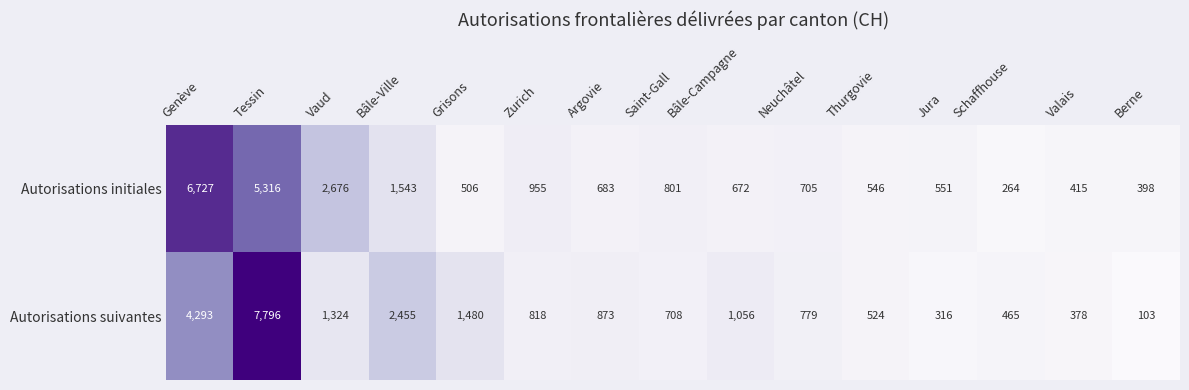

Which series has the largest range (max minus min)?

Autorisations suivantes